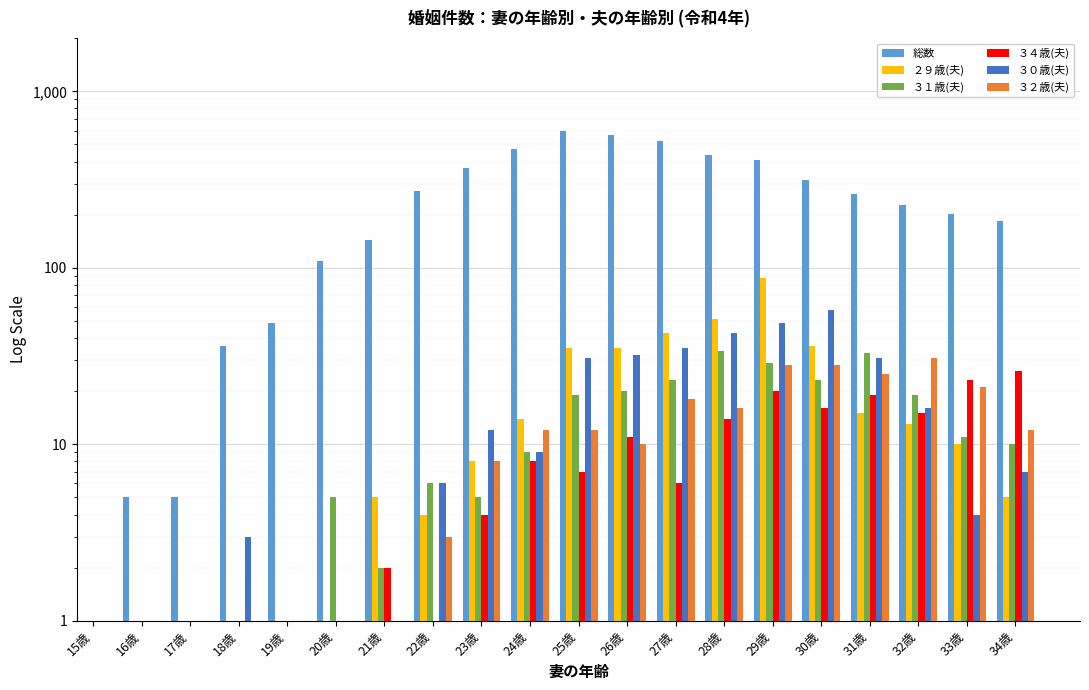

What is the minimum value shown in the chart?

1.0